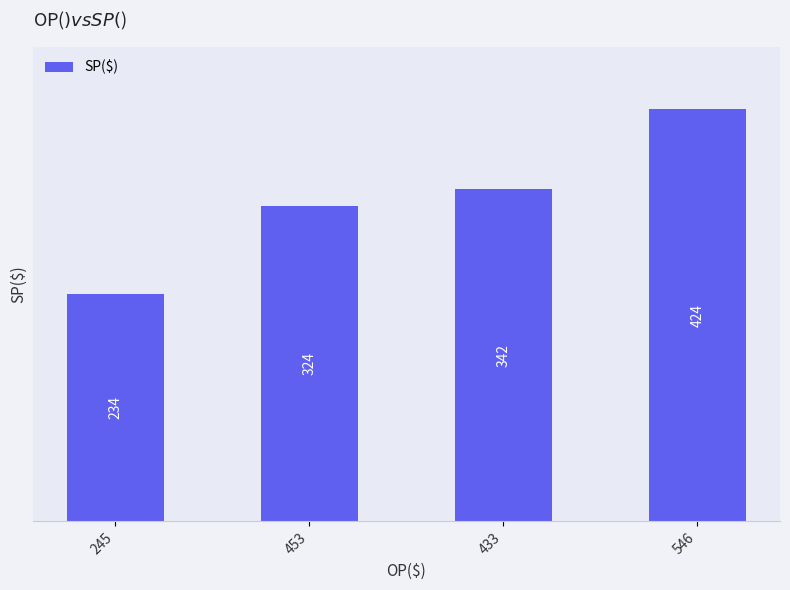

What position from the left is 453?

2